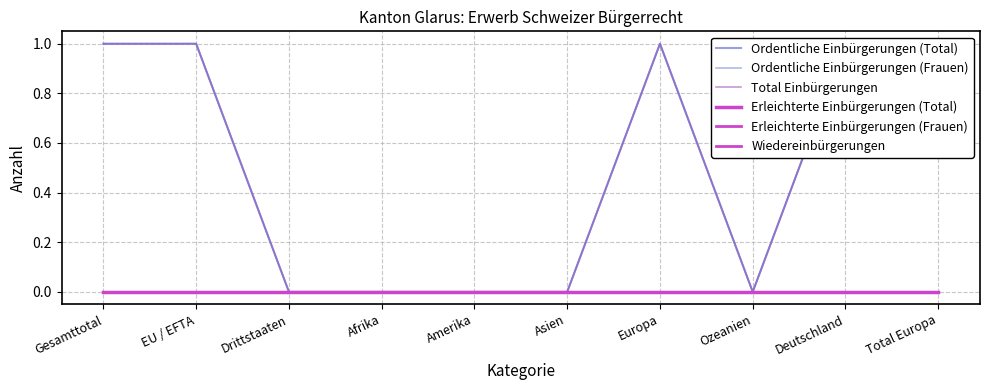

List the labels in order of Erleichterte Einbürgerungen (Total) value, smallest first.

Gesamttotal, EU / EFTA, Drittstaaten, Afrika, Amerika, Asien, Europa, Ozeanien, Deutschland, Total Europa